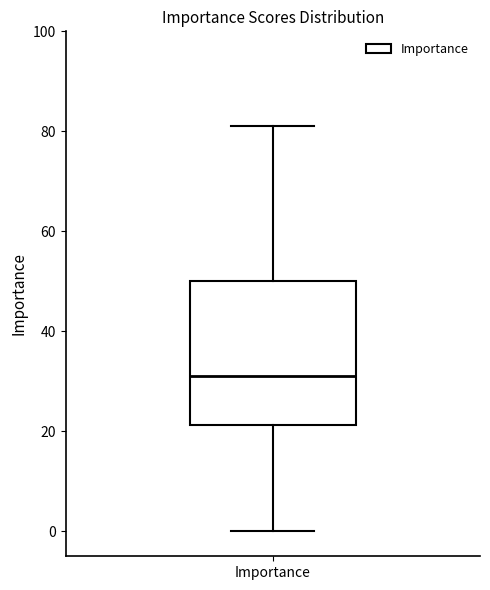

Where is the upper edge of the box for Importance on the y-axis? The values are not printed on the chart, so give them approximately, as read against the axis.

50